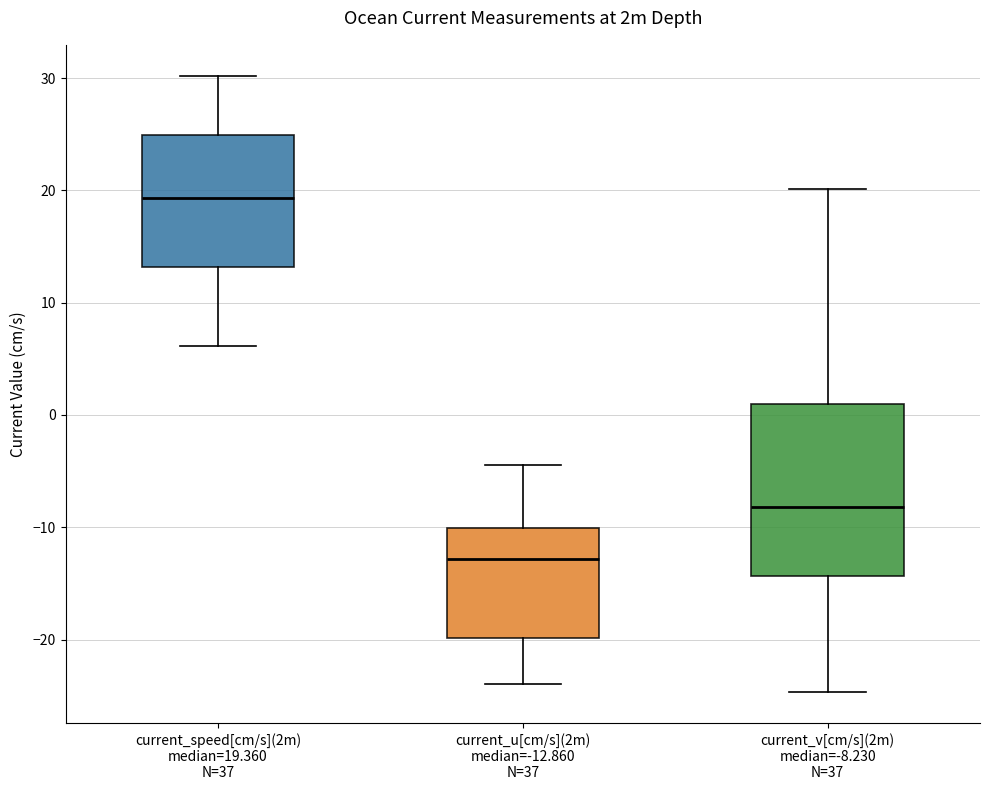

Where does the upper whisker of the box for current_u[cm/s](2m) median=-12.860 N=37 end on the y-axis? The values are not printed on the chart, so give them approximately, as read against the axis.

-4